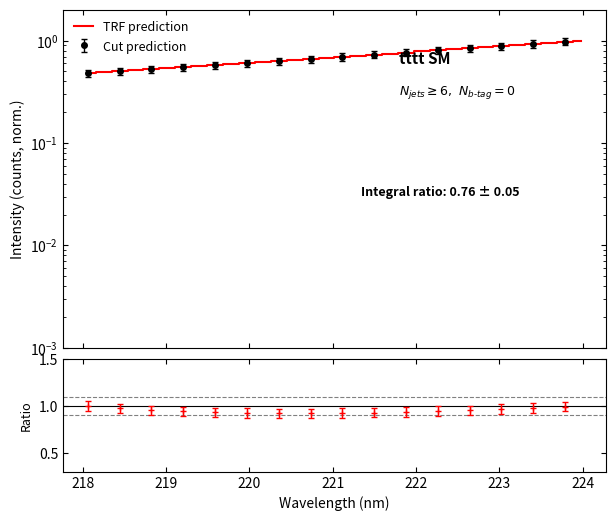

How many lines are shown in the chart?

1